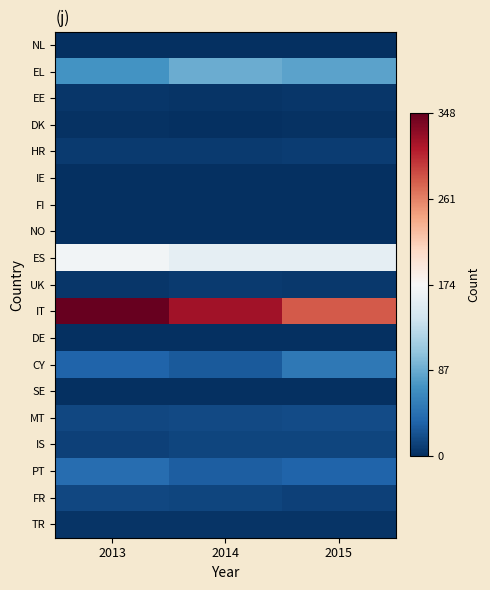

At which category is the sum across all series the highest?

2013